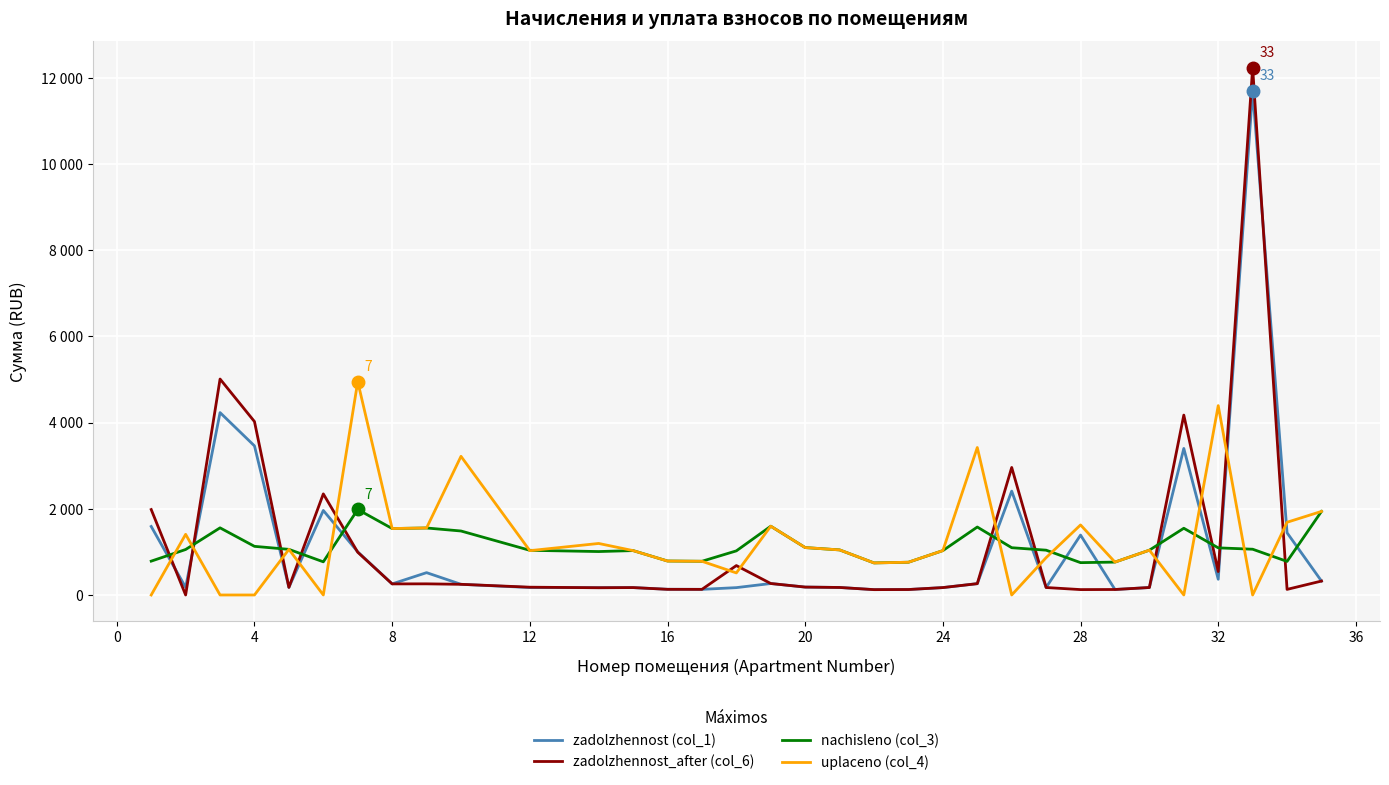

What are all the series names shown in the legend?

zadolzhennost (col_1), zadolzhennost_after (col_6), nachisleno (col_3), uplaceno (col_4)